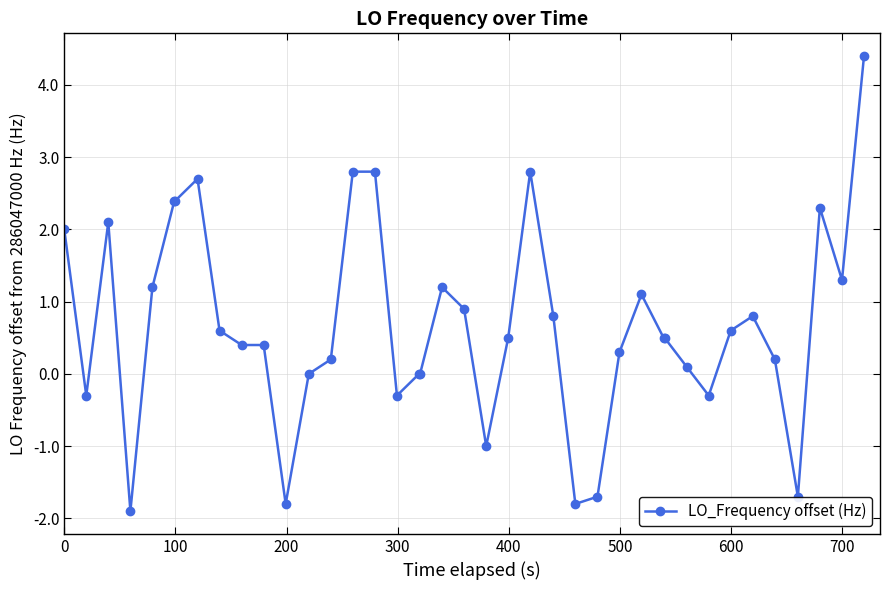

What is the difference between the maximum and minimum values?

6.3